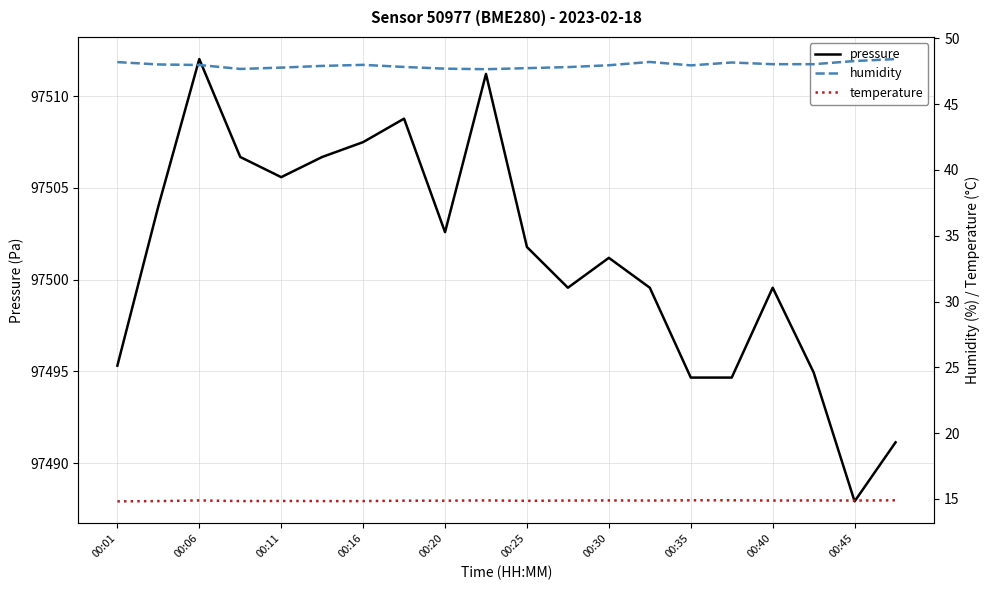

What is the highest value of the humidity series?

48.4